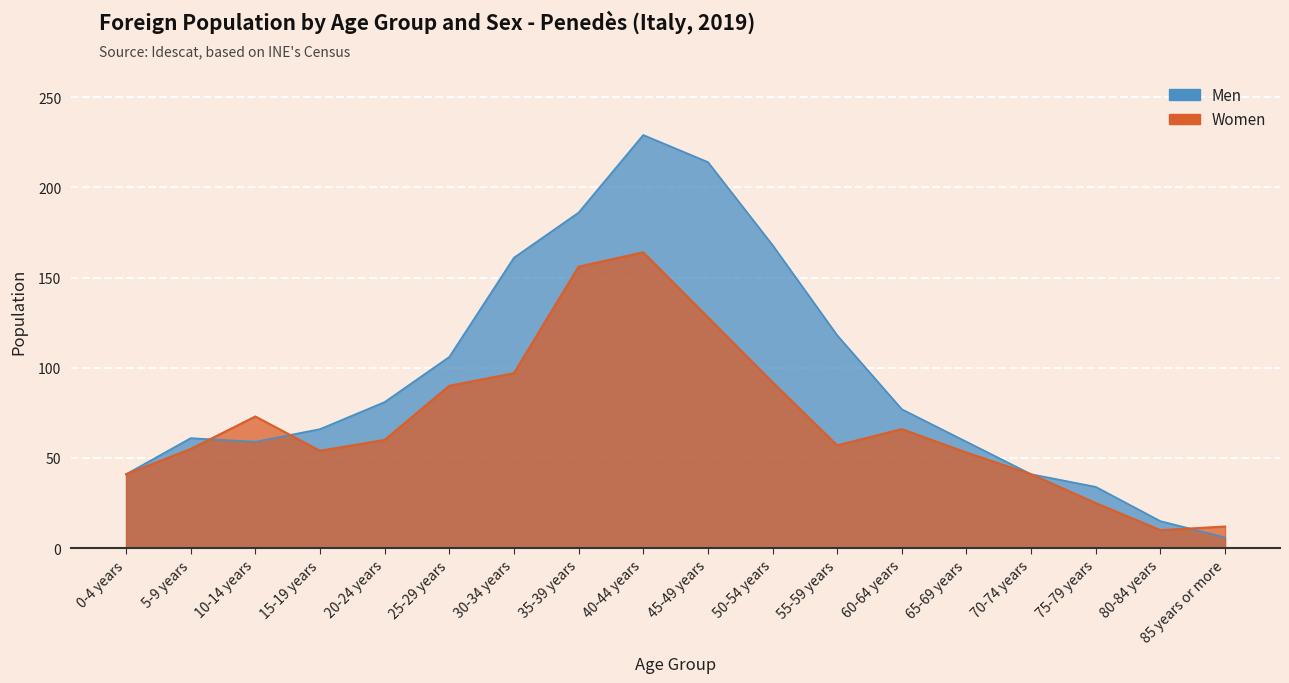

List the series in order of their peak value, lowest first.

Women, Men